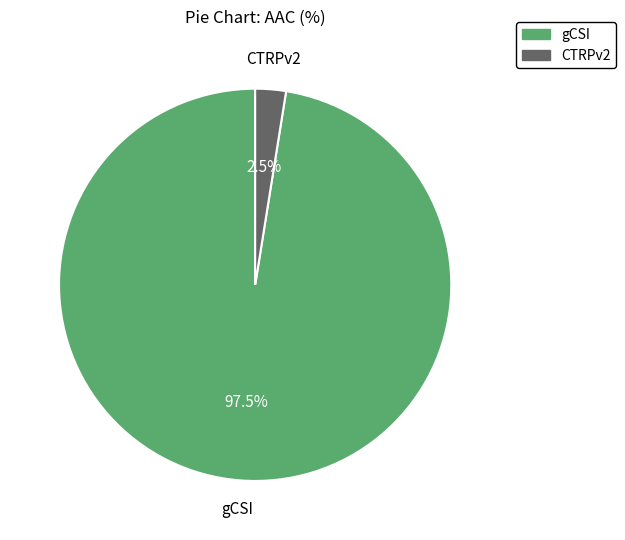

Between CTRPv2 and gCSI, which is larger?

gCSI